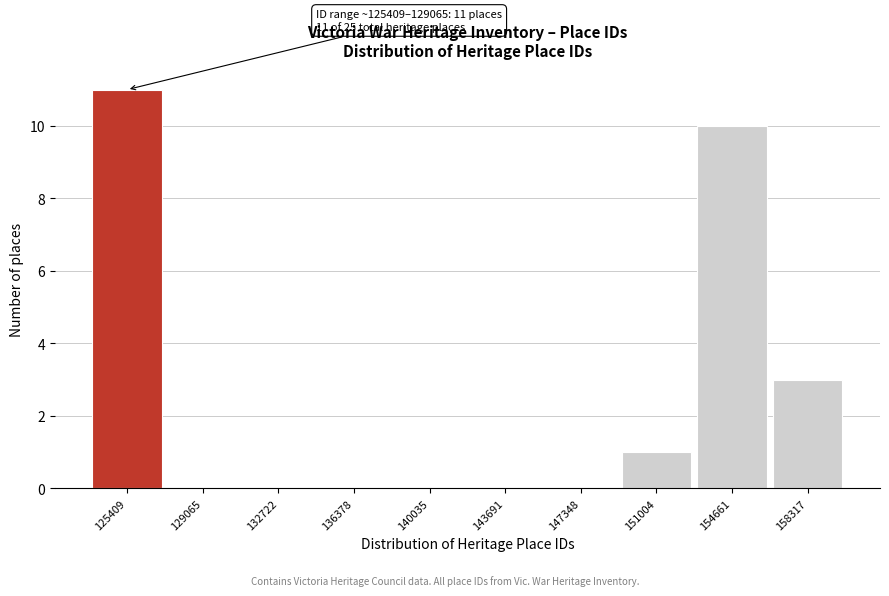

Reading left to right, extract all data points from this chart.

125409=11	129065=0	132722=0	136378=0	140035=0	143691=0	147348=0	151004=1	154661=10	158317=3